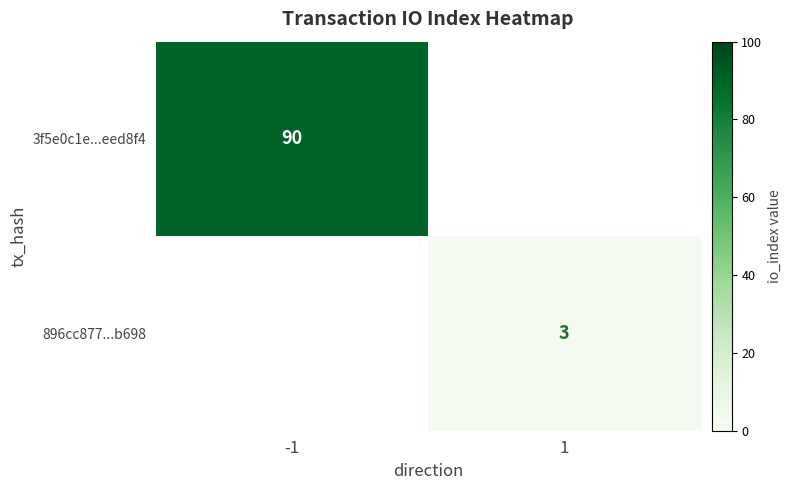

True or false: 896cc877...b698 has a value of 3 at 1.

True